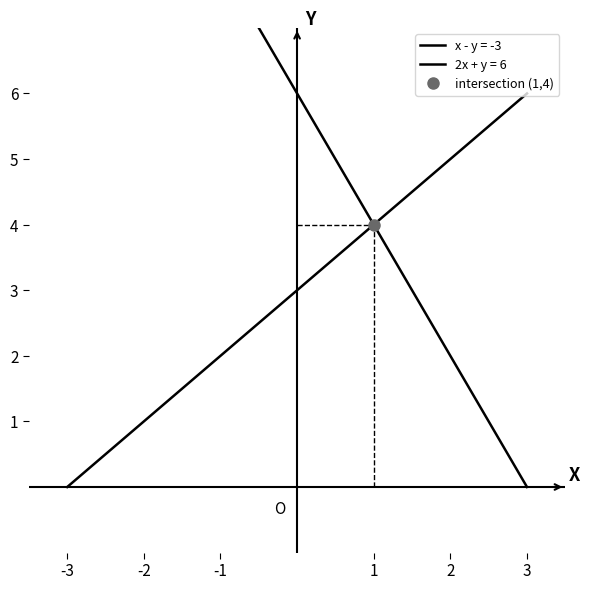

At how many categories does at least one series exceed 2?

7